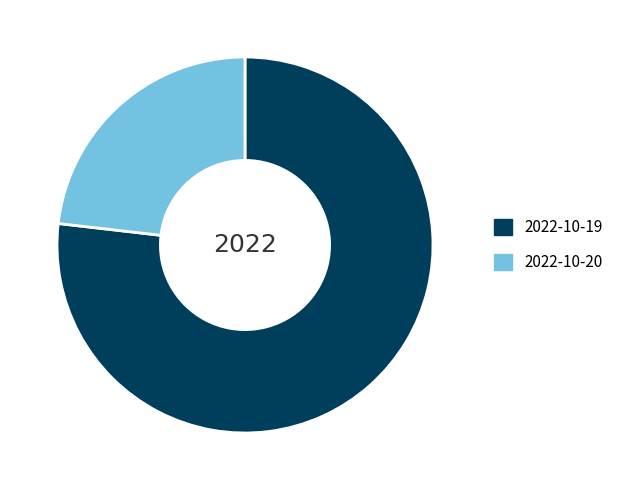

Does 2022-10-19 account for over 50% of the chart?

Yes